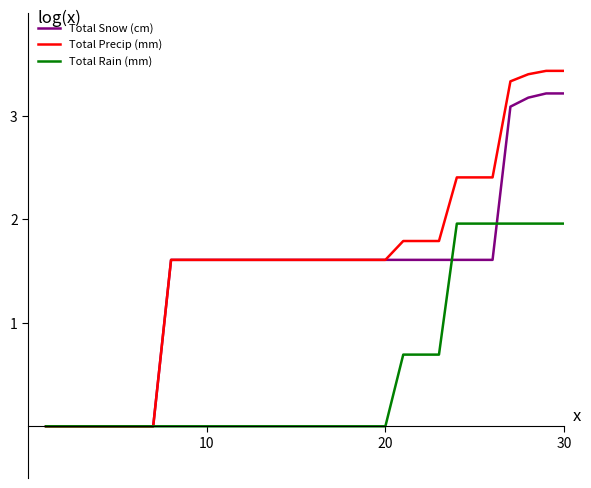

Which series has the largest range (max minus min)?

Total Precip (mm)